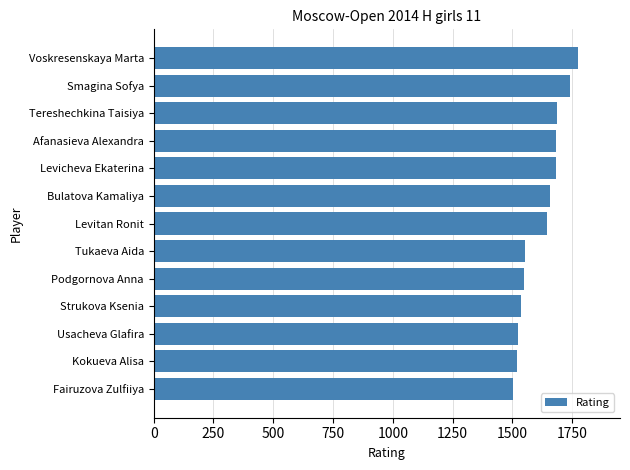

Approximately how many times larger is the value at Fairuzova Zulfiiya compared to Voskresenskaya Marta?

0.8